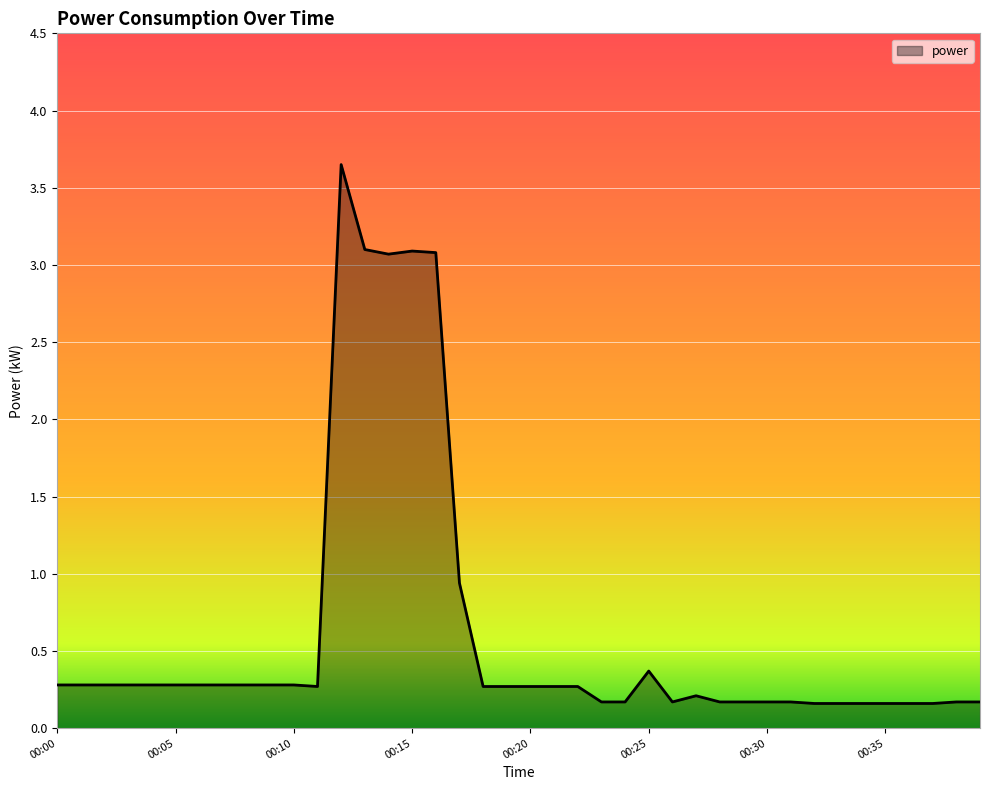

What is the difference between the maximum and minimum values?

3.5